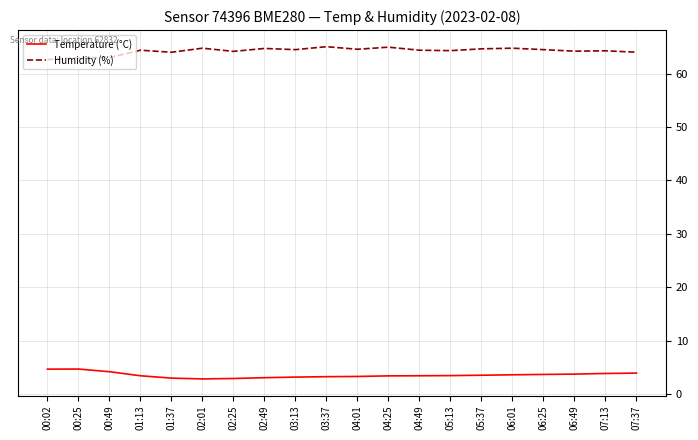

Which series has the largest total across all categories?

Humidity (%)